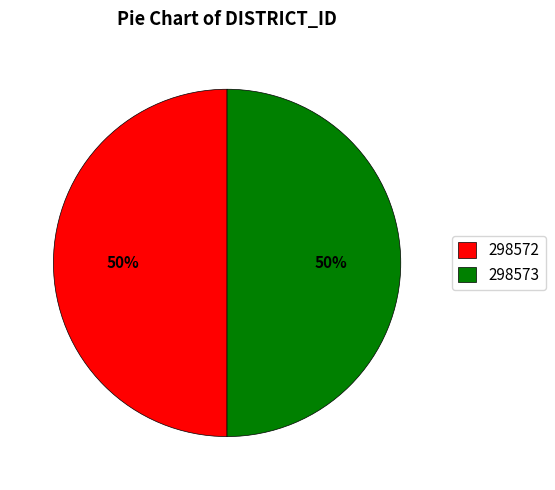

To the nearest percent, what portion does 298573 represent?

50%